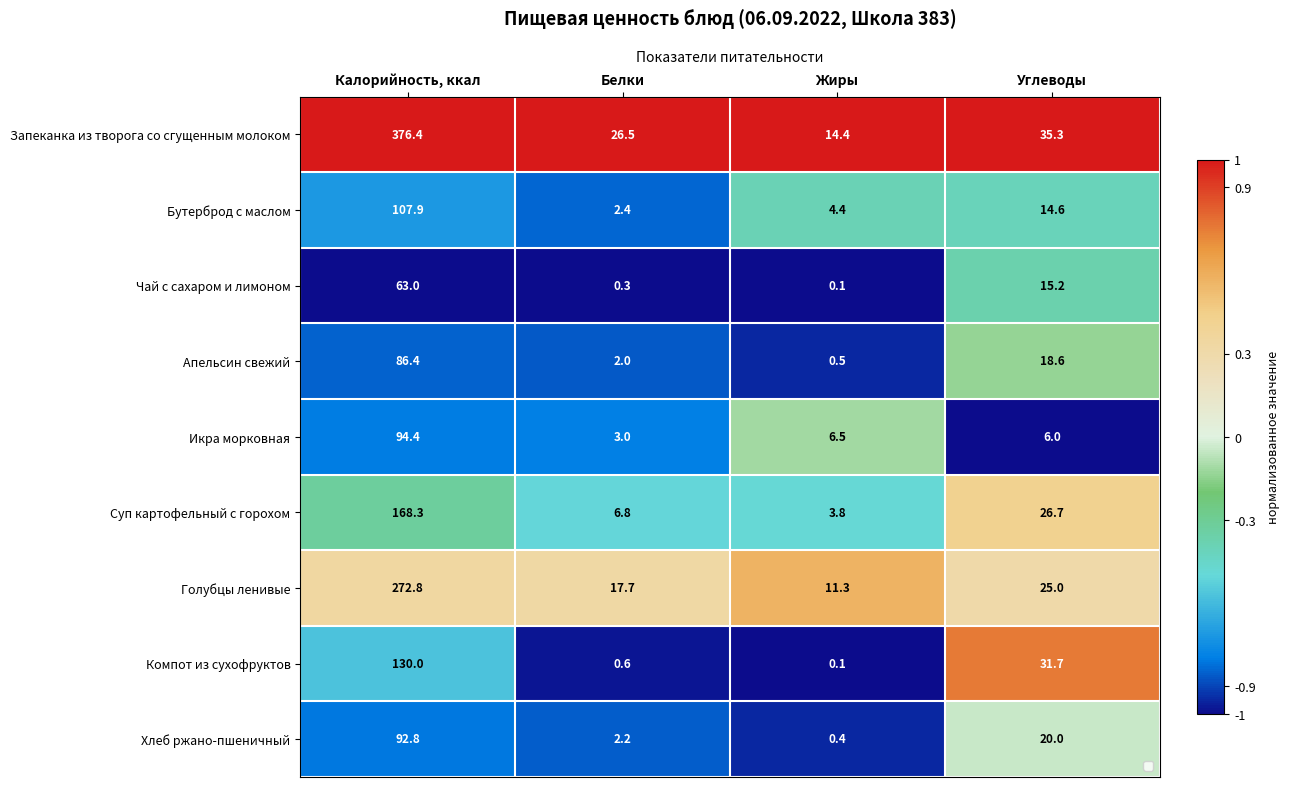

Which category has the lowest value in the Компот из сухофруктов series?

Жиры